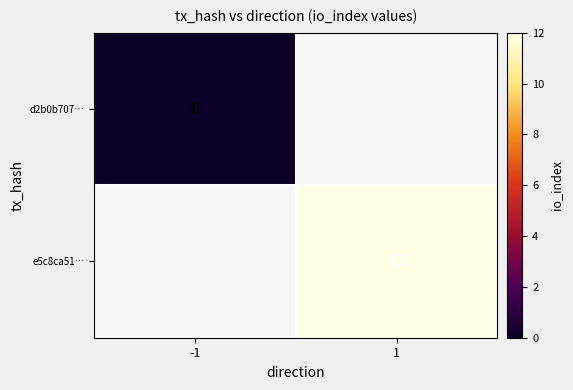

True or false: e5c8ca51… has a value of 8 at 1.

False